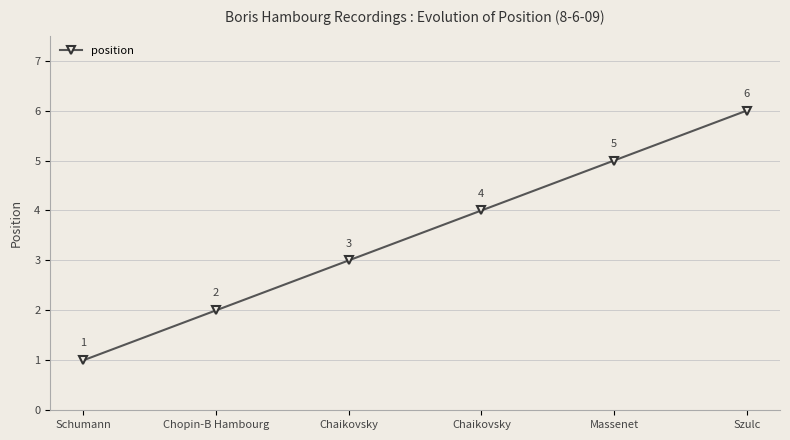

What is the minimum value shown in the chart?

1